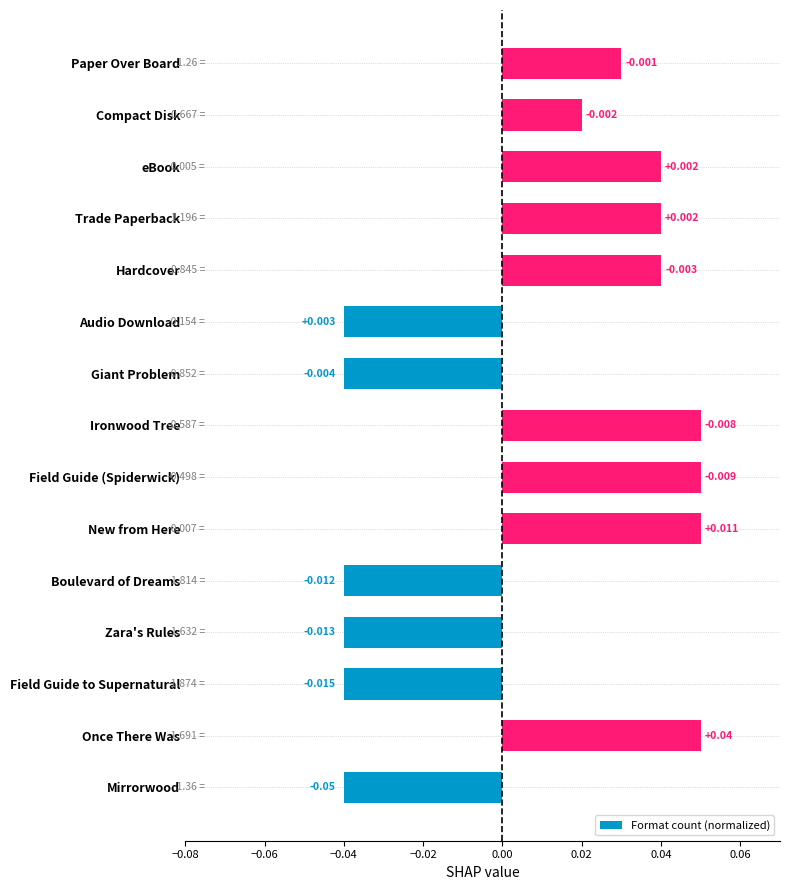

Where is the data nearest to the value 0?

Compact Disk